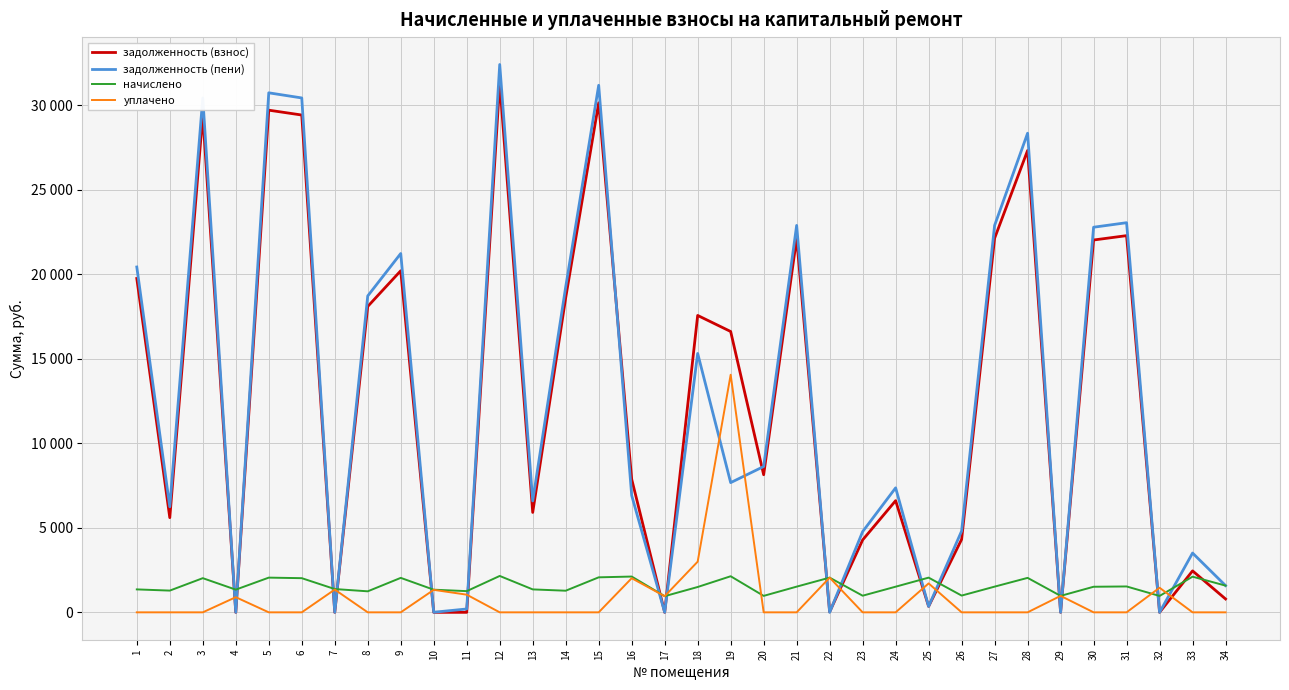

Which series ends up on top after the final intersection of начислено and уплачено?

начислено